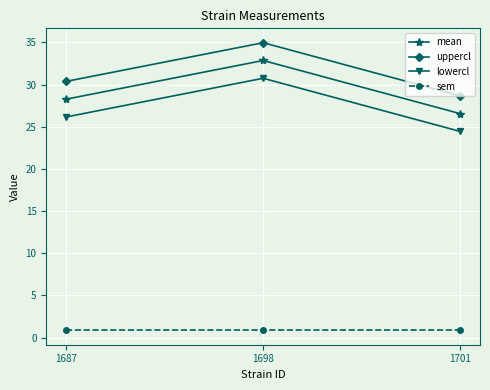

How many distinct data groups are displayed?

4